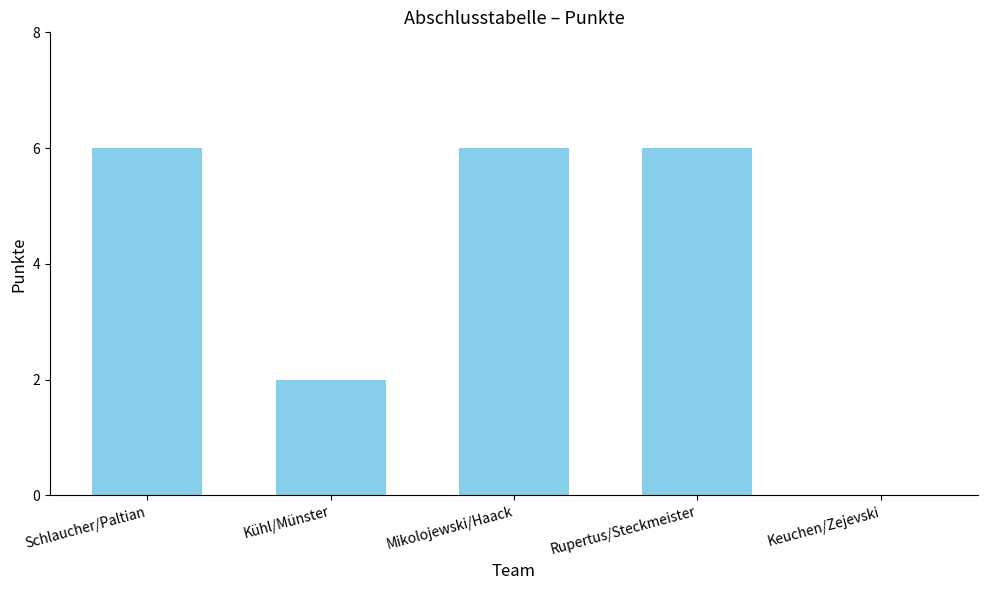

What is the sum of all values?

20